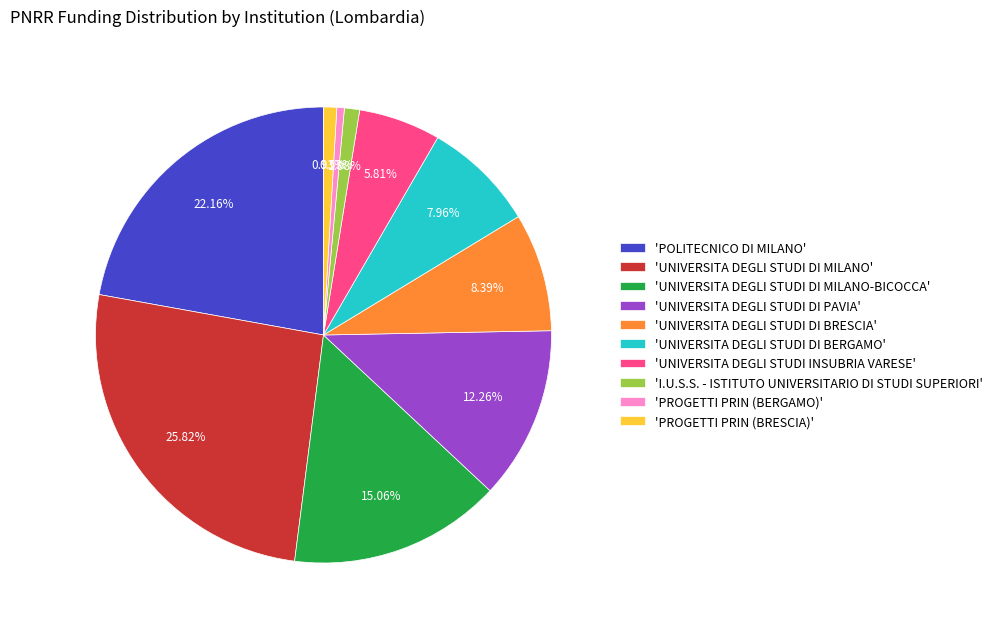

Count the number of slices in the pie.

10